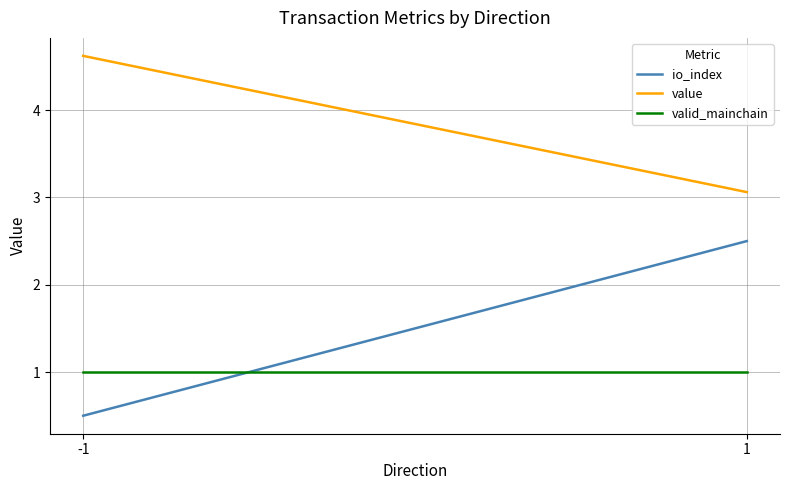

Where is io_index nearest to the value 1?

-1